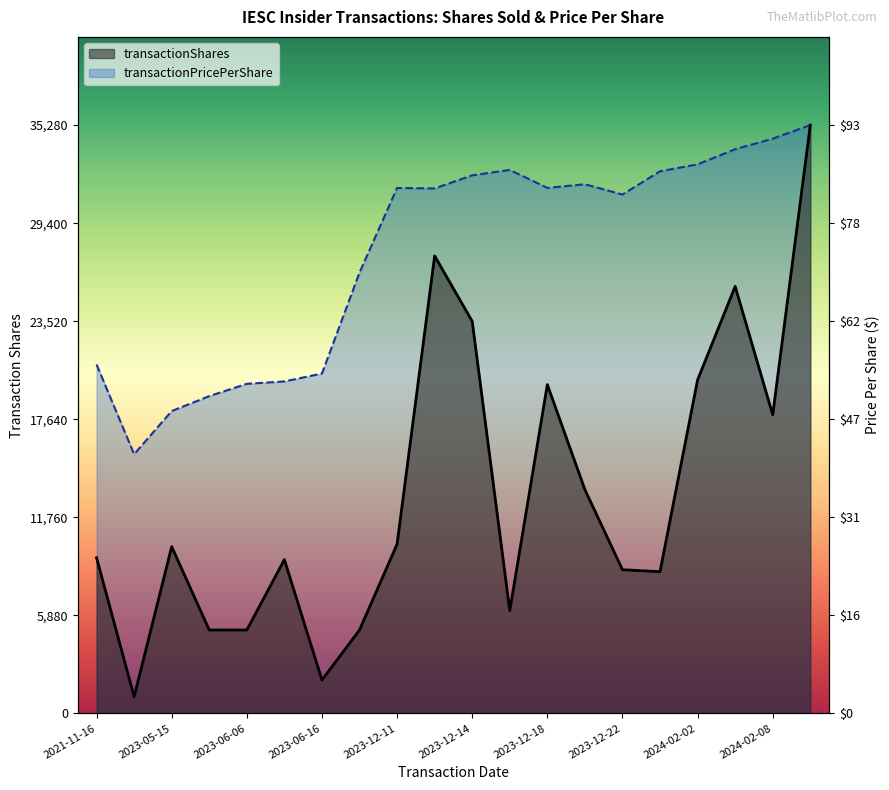

Which label corresponds to the largest value in the chart?

2024-02-12